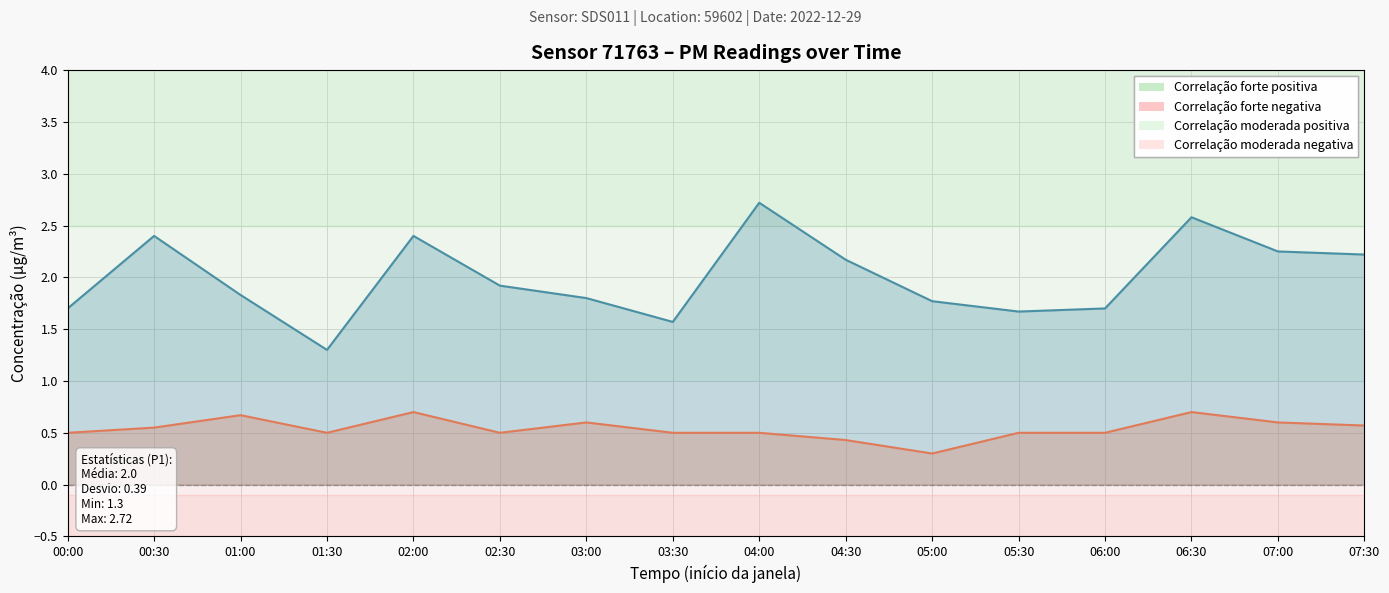

What is the sum of the P1 values at 03:00 and 02:00?

4.2